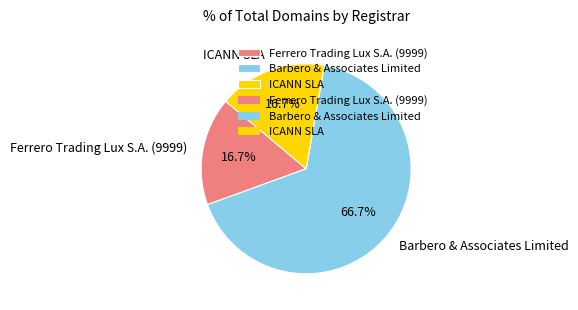

Is Ferrero Trading Lux S.A. (9999) the majority of the pie?

No